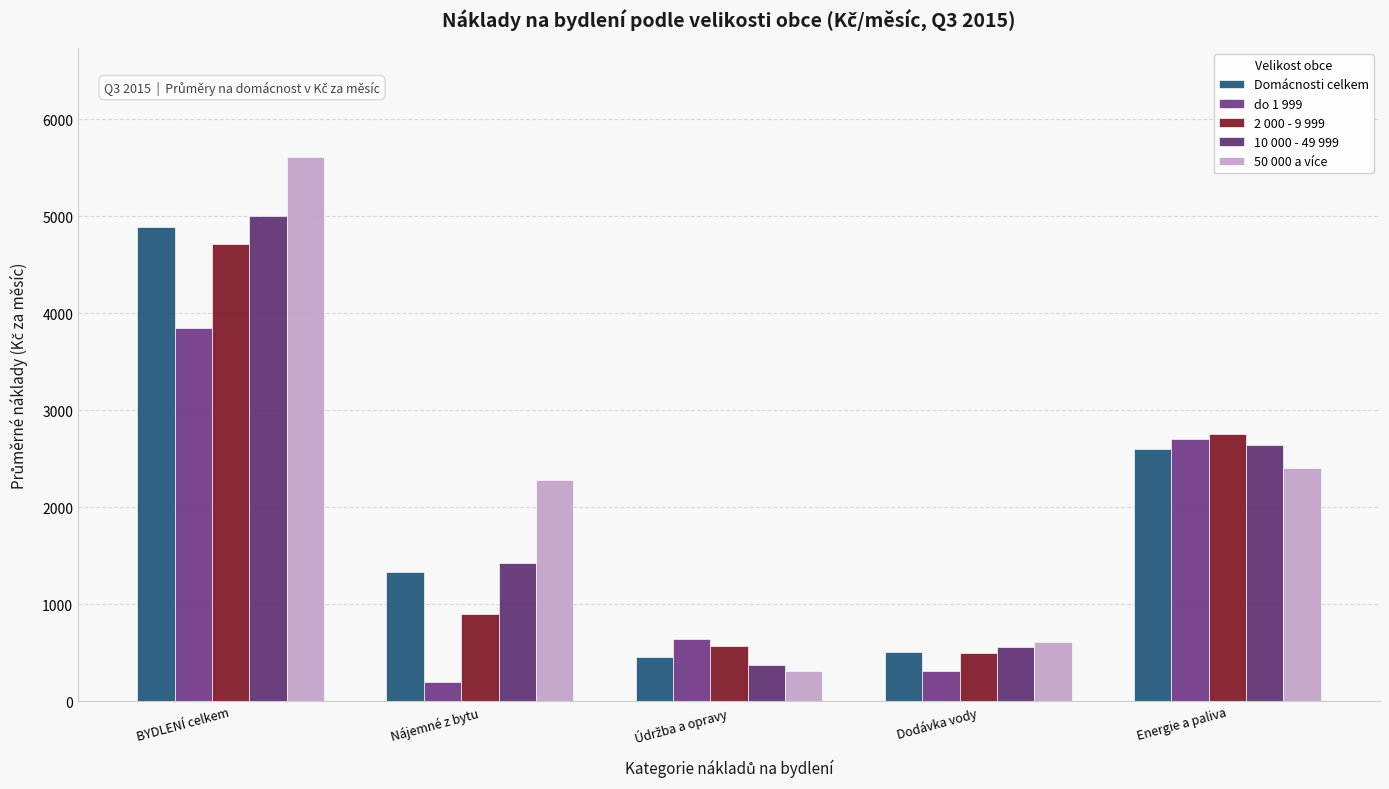

How many data points in do 1 999 are less than 638?

2